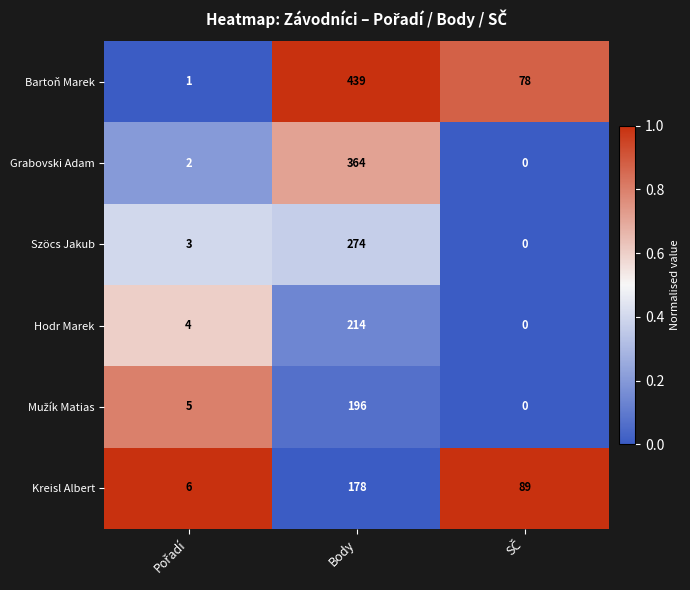

At which category does the chart reach its peak across all series?

Body